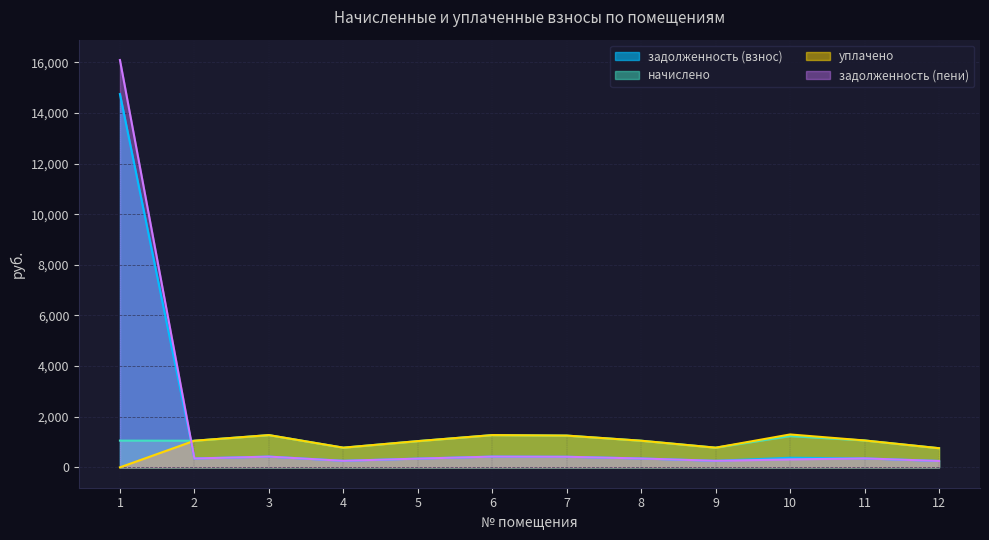

Reading left to right, what are all the values shown in this chart?

задолженность (взнос): 1=14748.9	2=351.2	3=424.8	4=259.2	5=345.6	6=424.8	7=418.3	8=350.7	9=259.2	10=379.1	11=354.2	12=252.2
начислено: 1=1056.2	2=1051.9	3=1274.4	4=777.6	5=1036.8	6=1274.4	7=1255.0	8=1052.1	9=777.6	10=1235.1	11=1062.7	12=756.7
уплачено: 1=0.0	2=1051.9	3=1274.4	4=778.0	5=1036.8	6=1274.4	7=1255.0	8=1052.1	9=777.6	10=1300.0	11=1062.7	12=756.7
задолженность (пени): 1=16093.5	2=350.6	3=424.8	4=258.8	5=345.6	6=424.8	7=418.3	8=350.7	9=259.2	10=314.2	11=354.2	12=252.2